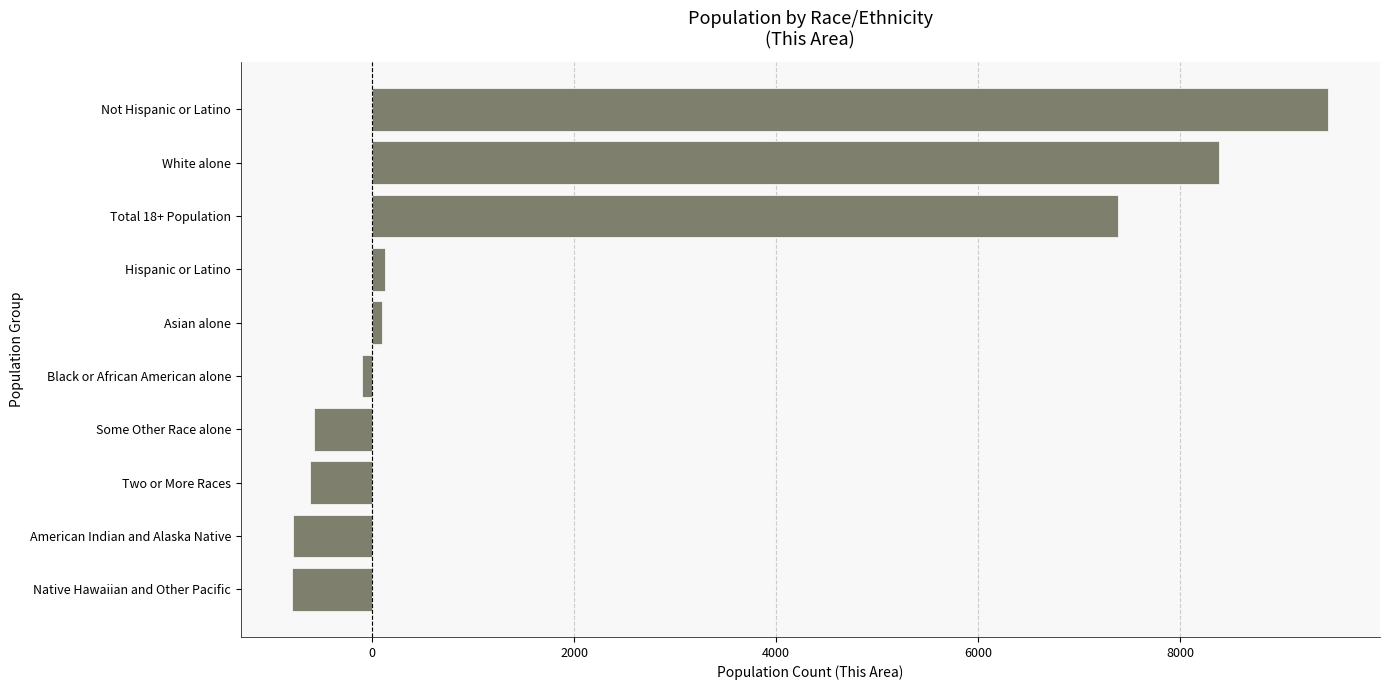

Between Two or More Races and Not Hispanic or Latino, which is larger?

Not Hispanic or Latino